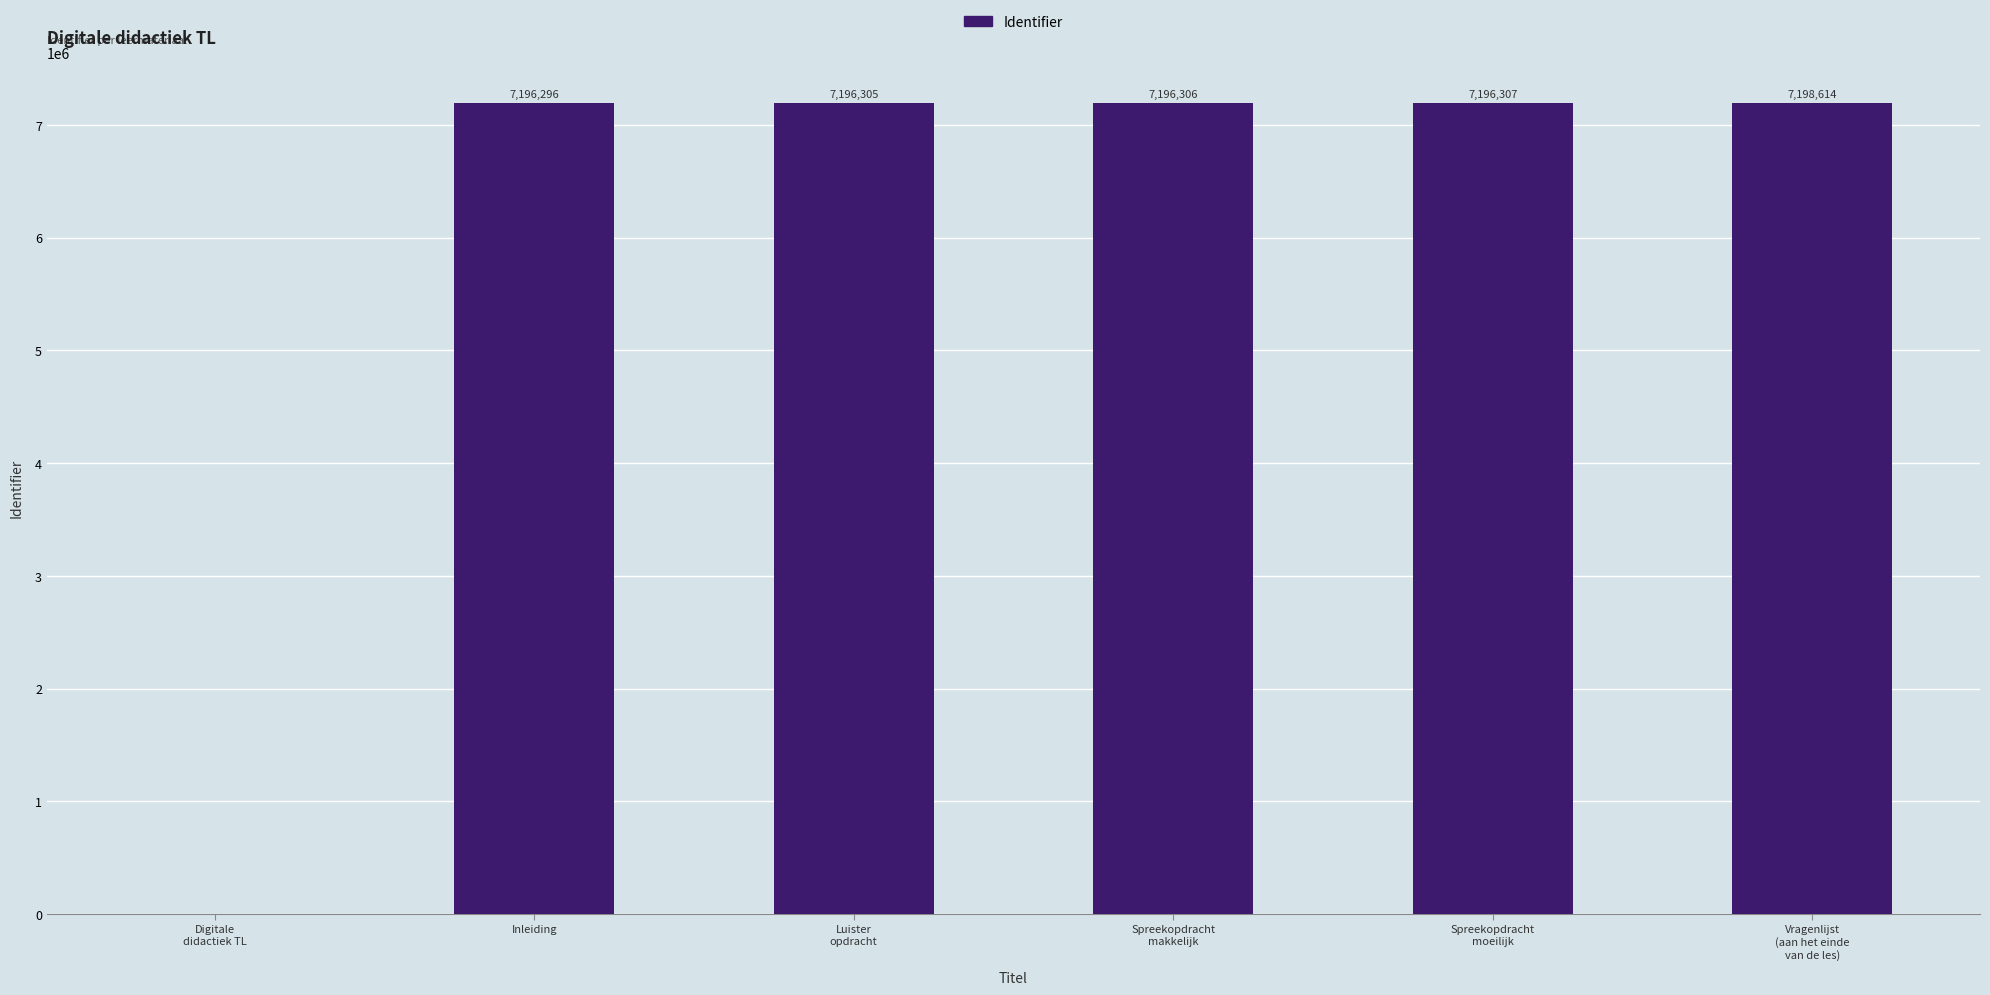

At which label is the value closest to 3599307?

Inleiding